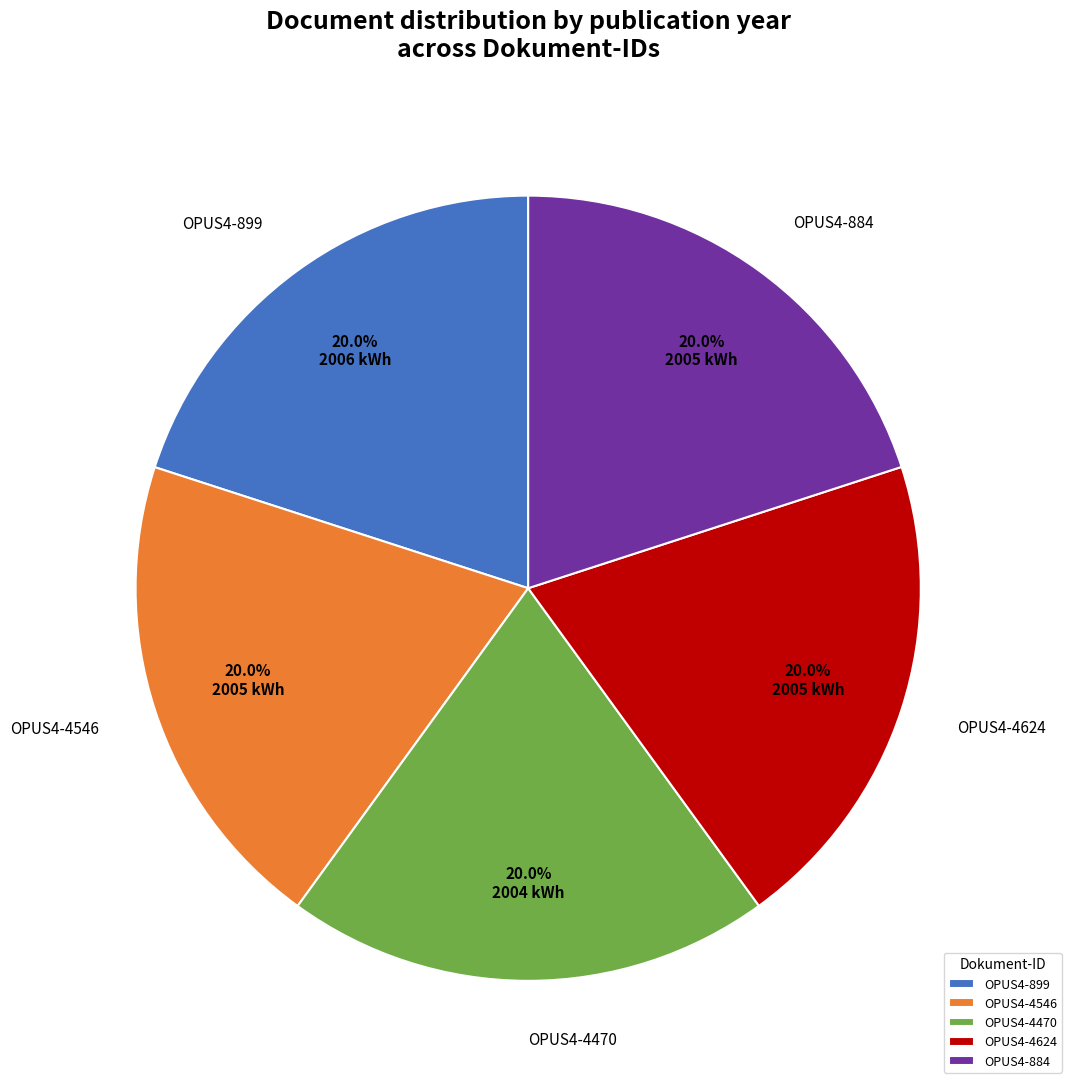

To the nearest percent, what percentage of the pie is OPUS4-4546?

20%